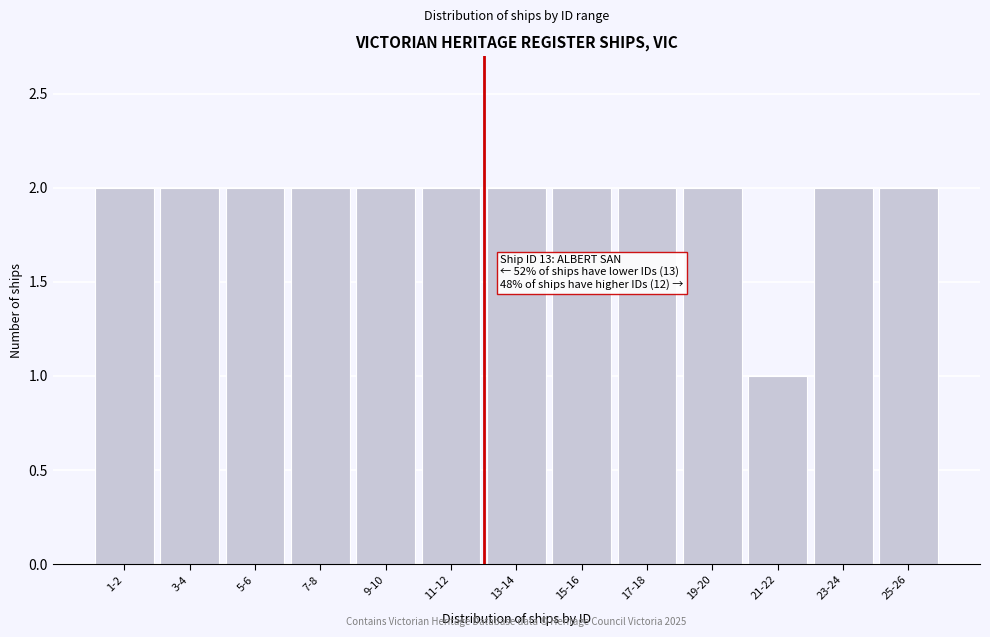

Reading right to left, list all the values displayed in this chart.

25-26=2	23-24=2	21-22=1	19-20=2	17-18=2	15-16=2	13-14=2	11-12=2	9-10=2	7-8=2	5-6=2	3-4=2	1-2=2